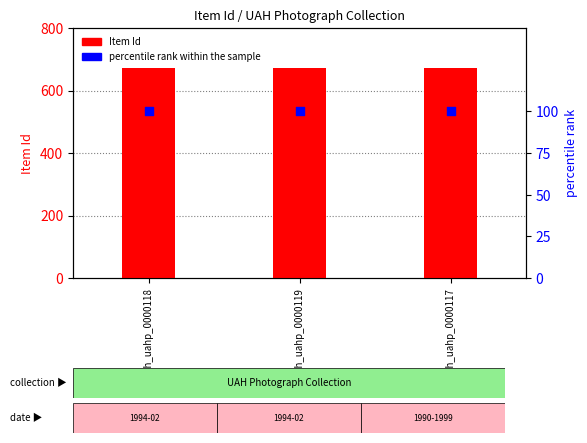

What is the total value across all series at uah_uahp_0000117?

771